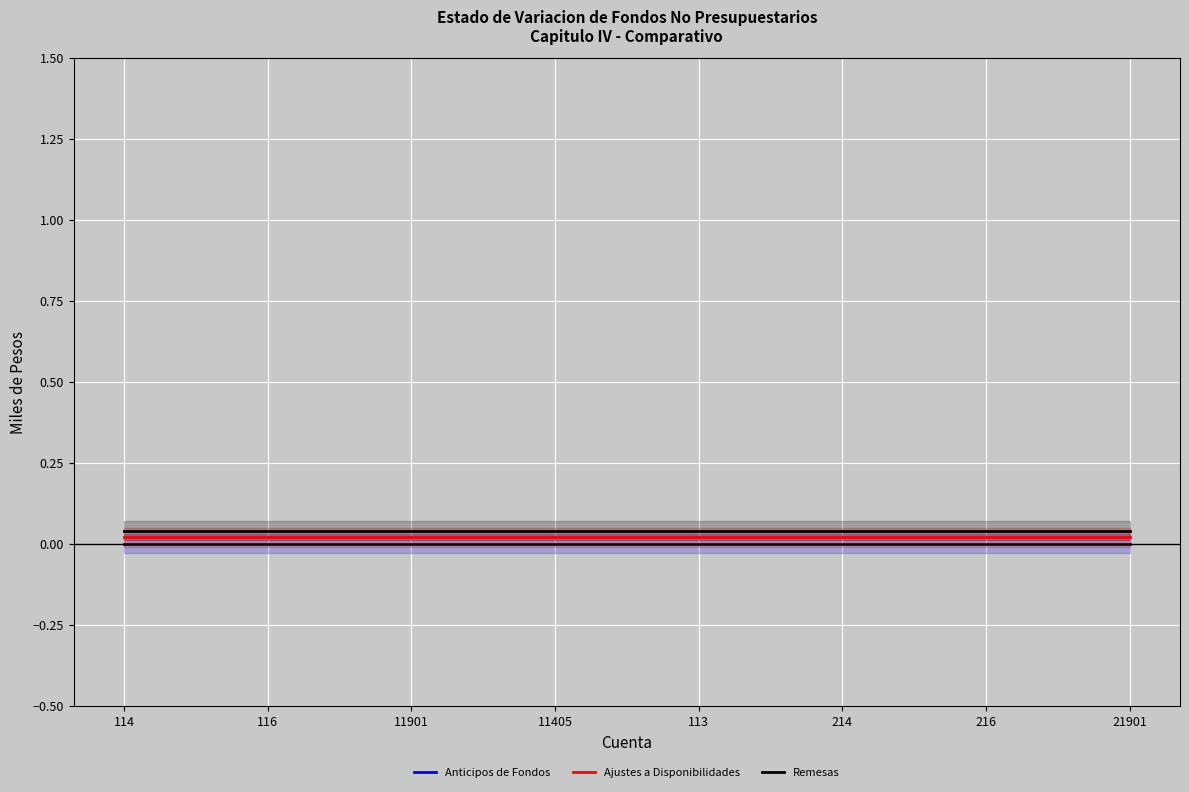

Reading right to left, transcribe all the data shown in this chart.

Anticipos de Fondos: 21901=0.0	216=0.0	214=0.0	113=0.0	11405=0.0	11901=0.0	116=0.0	114=0.0
Ajustes a Disponibilidades: 21901=0.0	216=0.0	214=0.0	113=0.0	11405=0.0	11901=0.0	116=0.0	114=0.0
Remesas: 21901=0.0	216=0.0	214=0.0	113=0.0	11405=0.0	11901=0.0	116=0.0	114=0.0